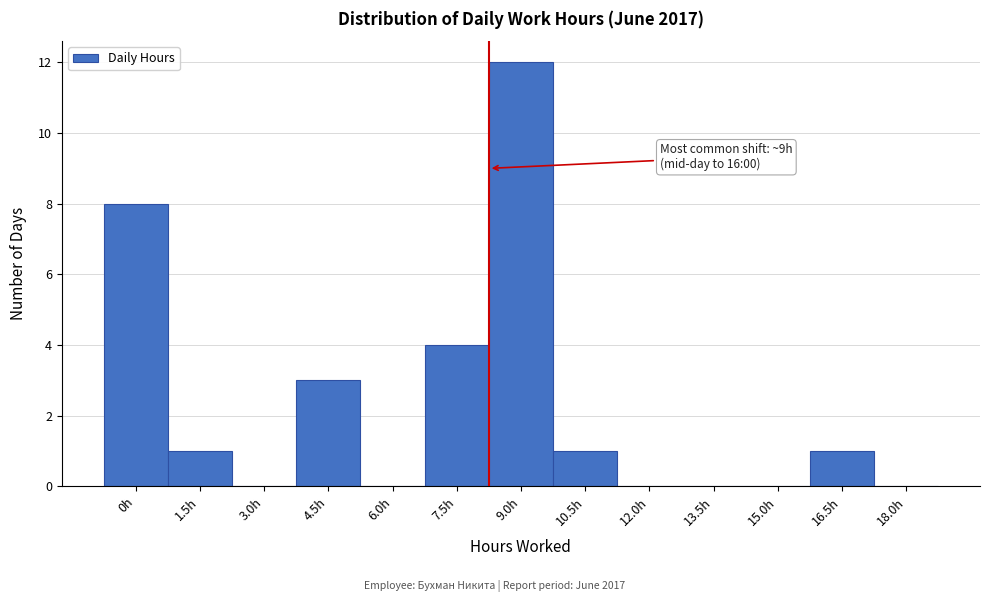

Reading left to right, transcribe all the data shown in this chart.

0h=8	1.5h=1	3.0h=0	4.5h=3	6.0h=0	7.5h=4	9.0h=12	10.5h=1	12.0h=0	13.5h=0	15.0h=0	16.5h=1	18.0h=0